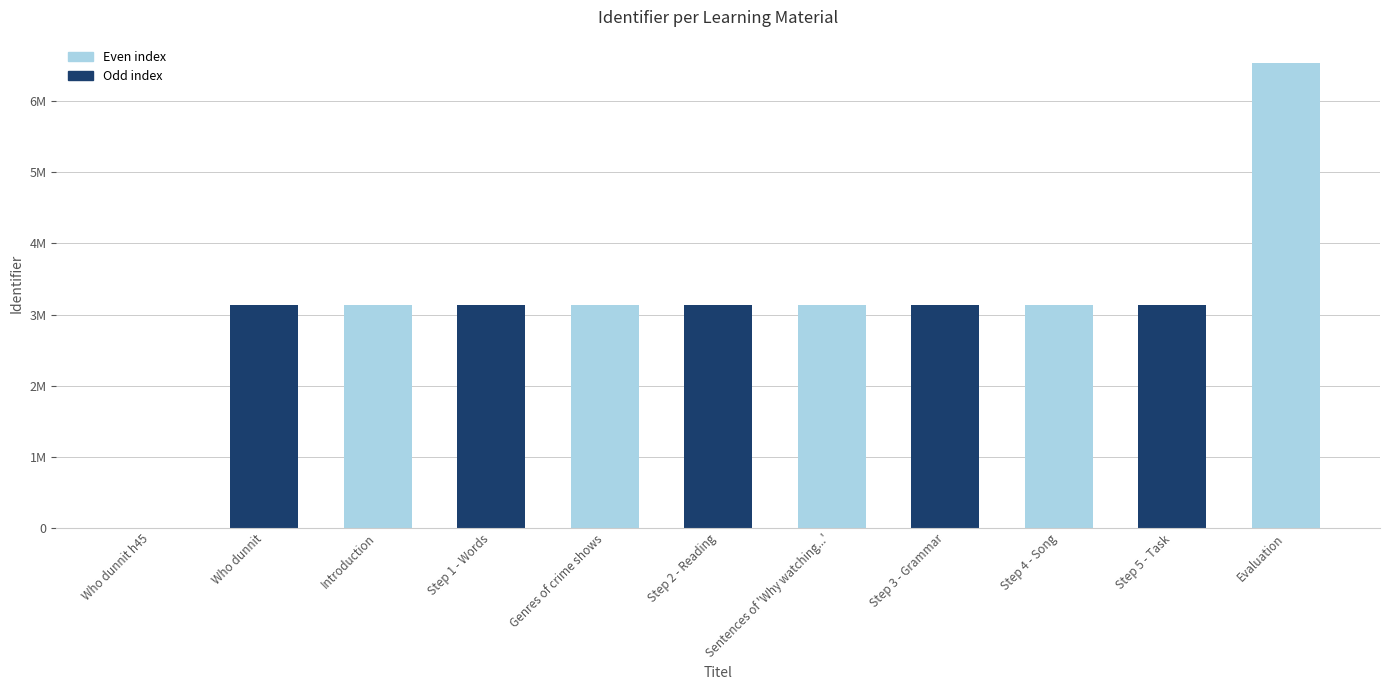

What is the difference between the values at Step 5 - Task and Evaluation?

3407937